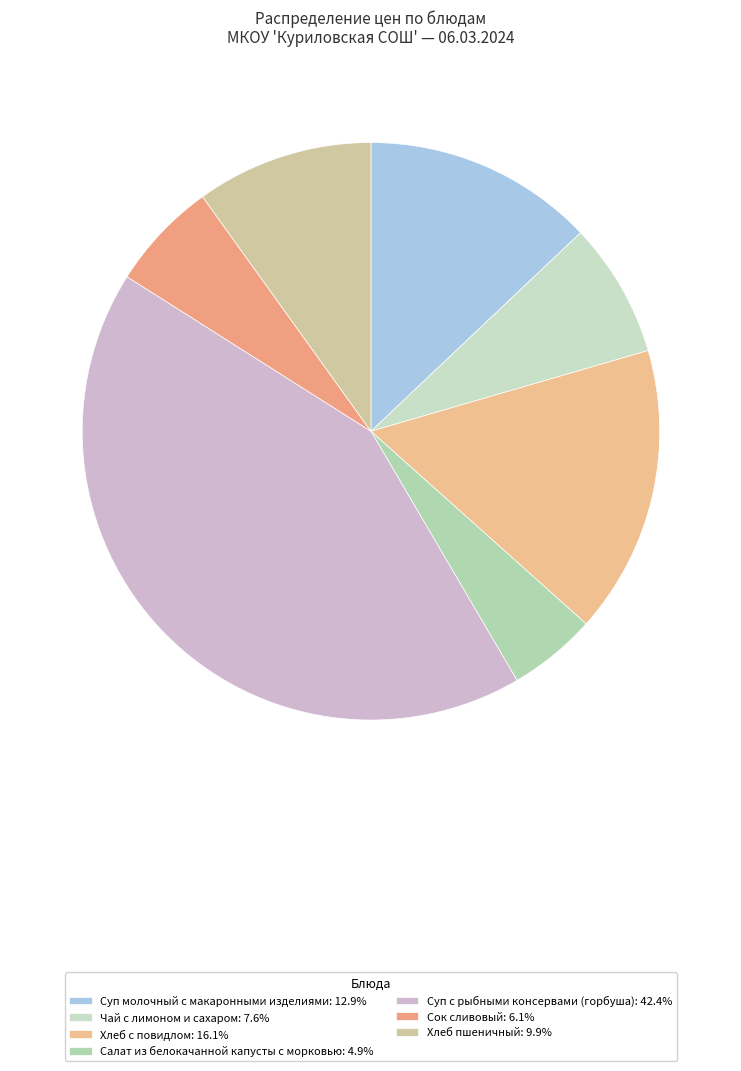

The Хлеб с повидлом slice represents 16% of the pie. True or false?

True